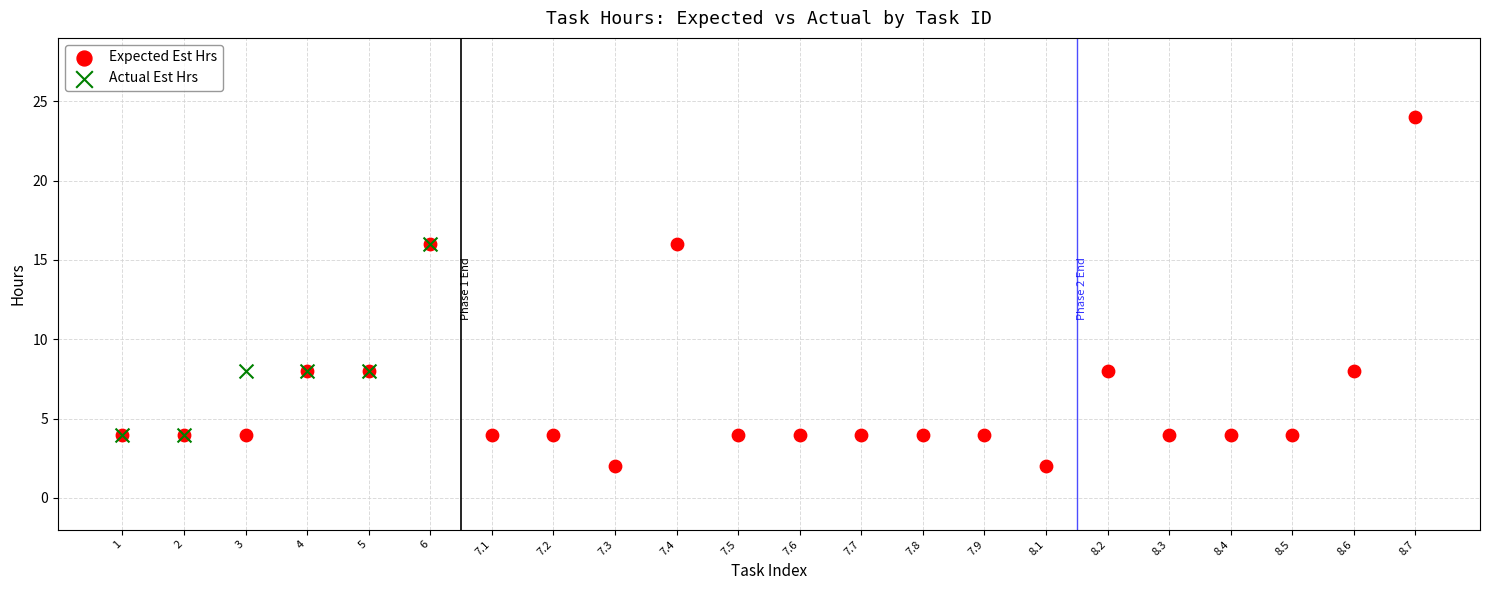

Which series has the widest spread of Y values?

Expected Est Hrs